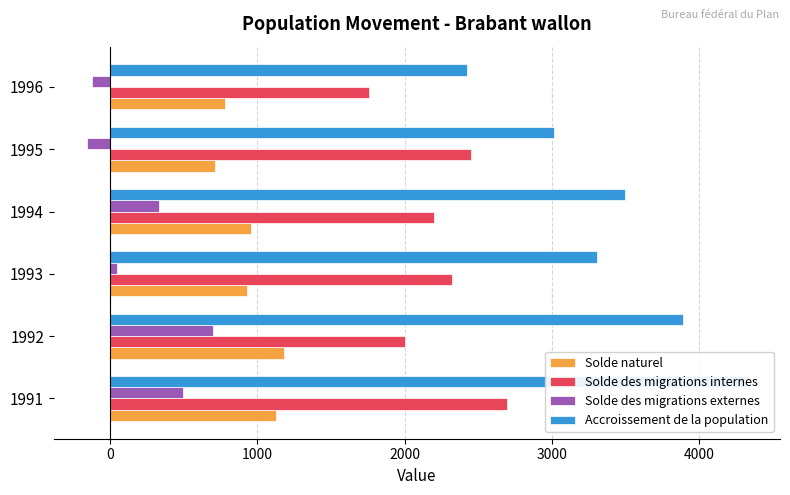

How many bars are there in each group?

4